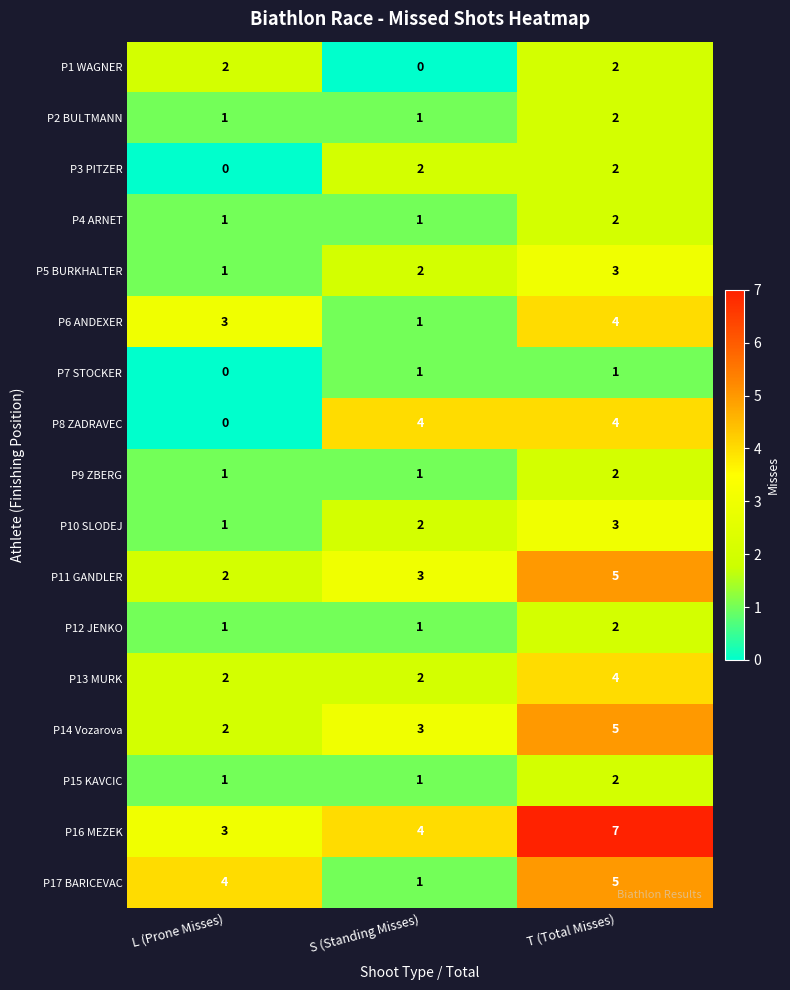

Is the value of P3 PITZER at T (Total Misses) greater than the value of P16 MEZEK at S (Standing Misses)?

No